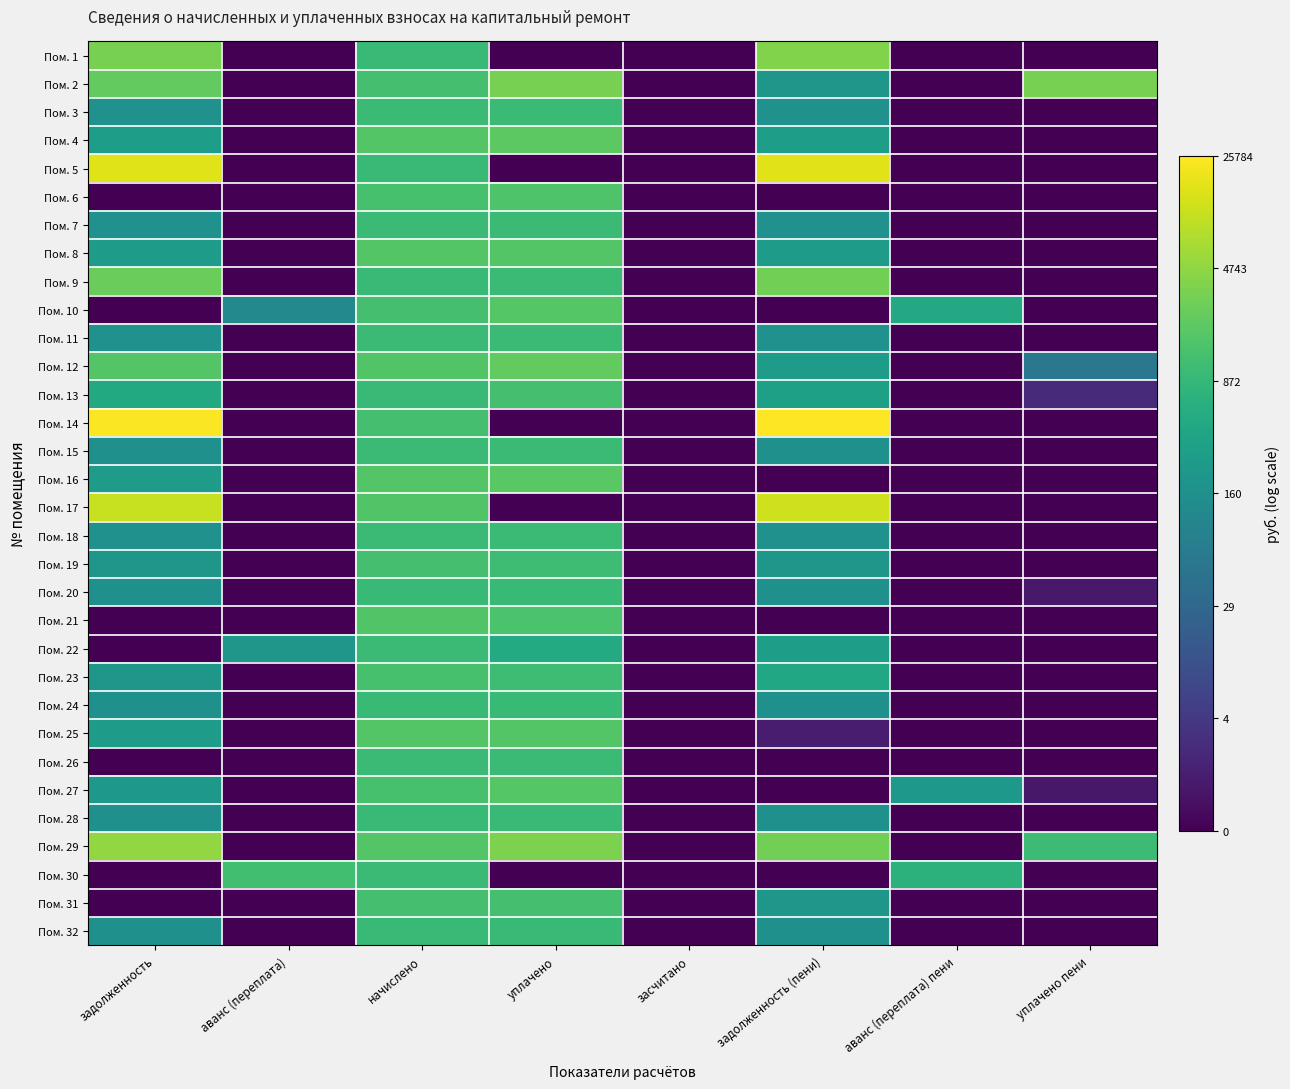

Reading left to right, transcribe all the data shown in this chart.

Пом. 1: задолженность=8.1	аванс (переплата)=0.0	начислено=6.9	уплачено=0.0	засчитано=0.0	задолженность (пени)=8.2	аванс (переплата) пени=0.0	уплачено пени=0.0
Пом. 2: задолженность=7.7	аванс (переплата)=0.0	начислено=7.2	уплачено=8.1	засчитано=0.0	задолженность (пени)=5.4	аванс (переплата) пени=0.0	уплачено пени=8.1
Пом. 3: задолженность=5.1	аванс (переплата)=0.0	начислено=6.9	уплачено=6.9	засчитано=0.0	задолженность (пени)=5.1	аванс (переплата) пени=0.0	уплачено пени=0.0
Пом. 4: задолженность=5.6	аванс (переплата)=0.0	начислено=7.4	уплачено=7.6	засчитано=0.0	задолженность (пени)=5.6	аванс (переплата) пени=0.0	уплачено пени=0.0
Пом. 5: задолженность=9.7	аванс (переплата)=0.0	начислено=6.9	уплачено=0.0	засчитано=0.0	задолженность (пени)=9.7	аванс (переплата) пени=0.0	уплачено пени=0.0
Пом. 6: задолженность=0.0	аванс (переплата)=0.0	начислено=7.2	уплачено=7.3	засчитано=0.0	задолженность (пени)=0.0	аванс (переплата) пени=0.0	уплачено пени=0.0
Пом. 7: задолженность=5.1	аванс (переплата)=0.0	начислено=6.9	уплачено=6.9	засчитано=0.0	задолженность (пени)=5.1	аванс (переплата) пени=0.0	уплачено пени=0.0
Пом. 8: задолженность=5.6	аванс (переплата)=0.0	начислено=7.4	уплачено=7.4	засчитано=0.0	задолженность (пени)=5.6	аванс (переплата) пени=0.0	уплачено пени=0.0
Пом. 9: задолженность=7.8	аванс (переплата)=0.0	начислено=6.9	уплачено=6.9	засчитано=0.0	задолженность (пени)=8.0	аванс (переплата) пени=0.0	уплачено пени=0.0
Пом. 10: задолженность=0.0	аванс (переплата)=4.8	начислено=7.2	уплачено=7.5	засчитано=0.0	задолженность (пени)=0.0	аванс (переплата) пени=6.1	уплачено пени=0.0
Пом. 11: задолженность=5.1	аванс (переплата)=0.0	начислено=6.9	уплачено=6.9	засчитано=0.0	задолженность (пени)=5.1	аванс (переплата) пени=0.0	уплачено пени=0.0
Пом. 12: задолженность=7.4	аванс (переплата)=0.0	начислено=7.4	уплачено=7.7	засчитано=0.0	задолженность (пени)=5.6	аванс (переплата) пени=0.0	уплачено пени=4.0
Пом. 13: задолженность=6.2	аванс (переплата)=0.0	начислено=6.9	уплачено=7.2	засчитано=0.0	задолженность (пени)=5.8	аванс (переплата) пени=0.0	уплачено пени=1.2
Пом. 14: задолженность=10.1	аванс (переплата)=0.0	начислено=7.2	уплачено=0.0	засчитано=0.0	задолженность (пени)=10.2	аванс (переплата) пени=0.0	уплачено пени=0.0
Пом. 15: задолженность=5.1	аванс (переплата)=0.0	начислено=6.9	уплачено=6.9	засчитано=0.0	задолженность (пени)=5.1	аванс (переплата) пени=0.0	уплачено пени=0.0
Пом. 16: задолженность=5.6	аванс (переплата)=0.0	начислено=7.4	уплачено=7.6	засчитано=0.0	задолженность (пени)=0.0	аванс (переплата) пени=0.0	уплачено пени=0.0
Пом. 17: задолженность=9.3	аванс (переплата)=0.0	начислено=7.4	уплачено=0.0	засчитано=0.0	задолженность (пени)=9.4	аванс (переплата) пени=0.0	уплачено пени=0.0
Пом. 18: задолженность=5.1	аванс (переплата)=0.0	начислено=6.9	уплачено=6.9	засчитано=0.0	задолженность (пени)=5.1	аванс (переплата) пени=0.0	уплачено пени=0.0
Пом. 19: задолженность=5.4	аванс (переплата)=0.0	начислено=7.2	уплачено=7.0	засчитано=0.0	задолженность (пени)=5.4	аванс (переплата) пени=0.0	уплачено пени=0.0
Пом. 20: задолженность=5.1	аванс (переплата)=0.0	начислено=6.9	уплачено=6.9	засчитано=0.0	задолженность (пени)=5.1	аванс (переплата) пени=0.0	уплачено пени=0.7
Пом. 21: задолженность=0.0	аванс (переплата)=0.0	начислено=7.4	уплачено=7.3	засчитано=0.0	задолженность (пени)=0.0	аванс (переплата) пени=0.0	уплачено пени=0.0
Пом. 22: задолженность=0.0	аванс (переплата)=5.4	начислено=6.9	уплачено=6.2	засчитано=0.0	задолженность (пени)=5.7	аванс (переплата) пени=0.0	уплачено пени=0.0
Пом. 23: задолженность=5.4	аванс (переплата)=0.0	начислено=7.2	уплачено=7.0	засчитано=0.0	задолженность (пени)=6.1	аванс (переплата) пени=0.0	уплачено пени=0.0
Пом. 24: задолженность=5.1	аванс (переплата)=0.0	начислено=6.9	уплачено=6.9	засчитано=0.0	задолженность (пени)=5.1	аванс (переплата) пени=0.0	уплачено пени=0.0
Пом. 25: задолженность=5.6	аванс (переплата)=0.0	начислено=7.4	уплачено=7.4	засчитано=0.0	задолженность (пени)=0.8	аванс (переплата) пени=0.0	уплачено пени=0.0
Пом. 26: задолженность=0.0	аванс (переплата)=0.0	начислено=6.9	уплачено=6.9	засчитано=0.0	задолженность (пени)=0.0	аванс (переплата) пени=0.0	уплачено пени=0.0
Пом. 27: задолженность=5.4	аванс (переплата)=0.0	начислено=7.2	уплачено=7.5	засчитано=0.0	задолженность (пени)=0.0	аванс (переплата) пени=5.4	уплачено пени=0.6
Пом. 28: задолженность=5.1	аванс (переплата)=0.0	начислено=6.9	уплачено=6.9	засчитано=0.0	задолженность (пени)=5.1	аванс (переплата) пени=0.0	уплачено пени=0.0
Пом. 29: задолженность=8.5	аванс (переплата)=0.0	начислено=7.4	уплачено=8.1	засчитано=0.0	задолженность (пени)=8.0	аванс (переплата) пени=0.0	уплачено пени=7.0
Пом. 30: задолженность=0.0	аванс (переплата)=7.1	начислено=6.9	уплачено=0.0	засчитано=0.0	задолженность (пени)=0.0	аванс (переплата) пени=6.5	уплачено пени=0.0
Пом. 31: задолженность=0.0	аванс (переплата)=0.0	начислено=7.2	уплачено=7.2	засчитано=0.0	задолженность (пени)=5.4	аванс (переплата) пени=0.0	уплачено пени=0.0
Пом. 32: задолженность=5.1	аванс (переплата)=0.0	начислено=6.9	уплачено=6.9	засчитано=0.0	задолженность (пени)=5.1	аванс (переплата) пени=0.0	уплачено пени=0.0